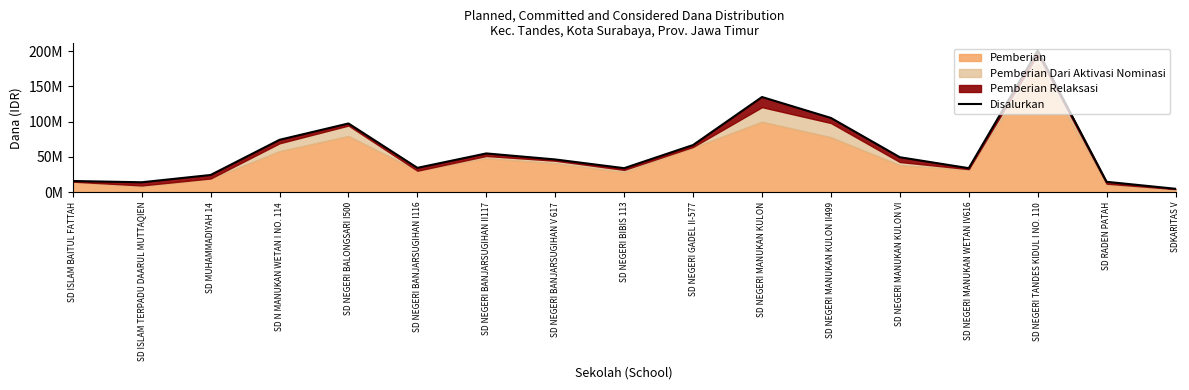

Rank the categories by value from highest to lowest.

SD NEGERI TANDES KIDUL I NO. 110, SD NEGERI MANUKAN KULON, SD NEGERI MANUKAN KULON II499, SD NEGERI BALONGSARI I500, SD N MANUKAN WETAN I NO. 114, SD NEGERI GADEL II-577, SD NEGERI BANJARSUGIHAN II117, SD NEGERI MANUKAN KULON VI, SD NEGERI BANJARSUGIHAN V 617, SD NEGERI BANJARSUGIHAN I116, SD NEGERI BIBIS 113, SD NEGERI MANUKAN WETAN IV616, SD MUHAMMADIYAH 14, SD ISLAM BAITUL FATTAH, SD RADEN PATAH, SD ISLAM TERPADU DAARUL MUTTAQIEN, SDKARITAS V